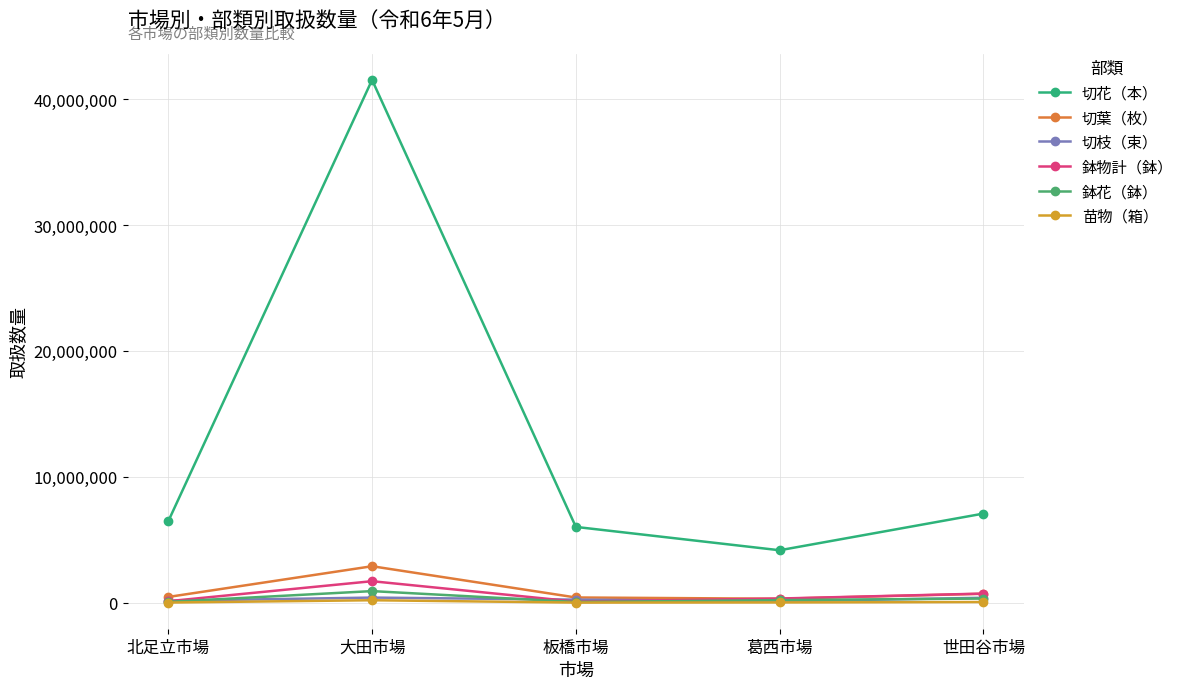

Count the number of data series in this chart.

6